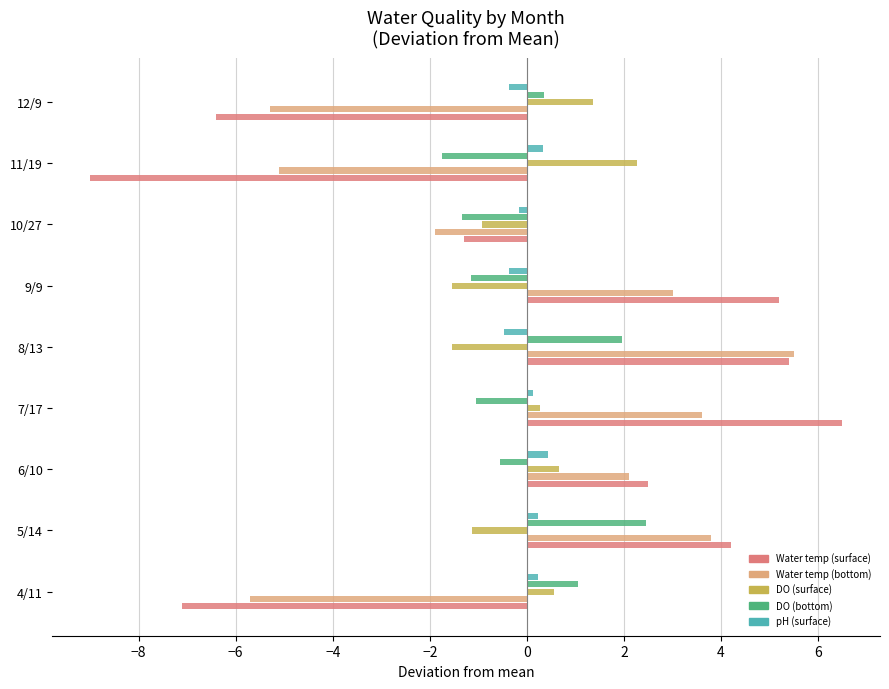

At how many categories does at least one series exceed 4?

4